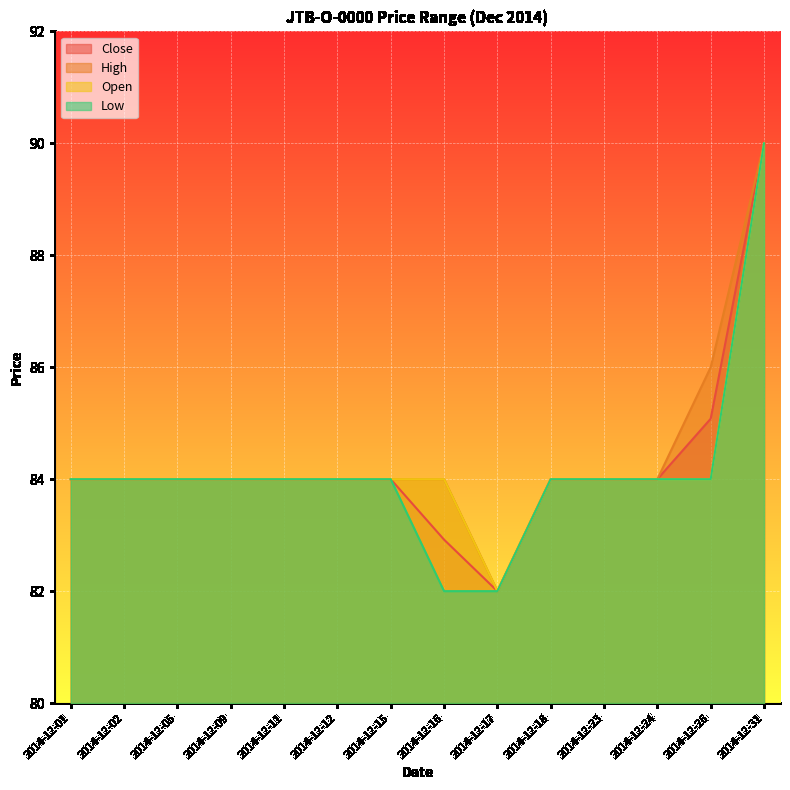

List the labels in order of Low value, smallest first.

2014-12-16, 2014-12-17, 2014-12-01, 2014-12-02, 2014-12-05, 2014-12-09, 2014-12-11, 2014-12-12, 2014-12-15, 2014-12-18, 2014-12-23, 2014-12-24, 2014-12-26, 2014-12-31